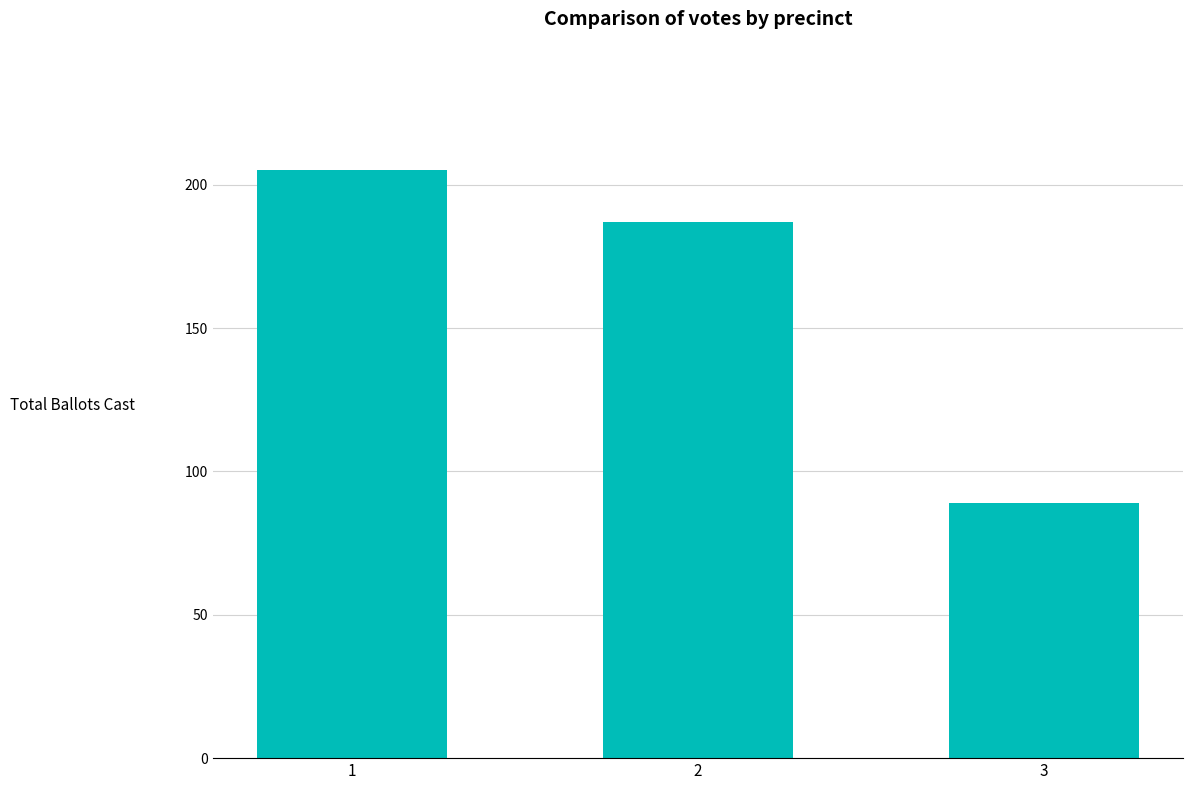

Is it true that the value at 3 is 40?

False